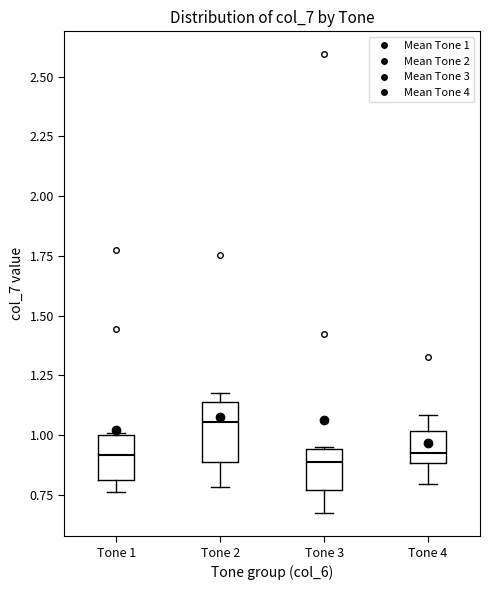

Reading left to right, transcribe this box plot: for each box, give where its median line is, the range the box spans, and where its two whiskers end, as read against the y-axis. The values are not printed on the chart, so give them approximately, as read against the axis.

Tone 1: median 0.90, box 0.80 to 1.00, whiskers 0.75 to 1.00
Tone 2: median 1.05, box 0.90 to 1.15, whiskers 0.80 to 1.20
Tone 3: median 0.90, box 0.75 to 0.95, whiskers 0.65 to 0.95
Tone 4: median 0.90 (just above the box's lower edge), box 0.90 to 1.00, whiskers 0.80 to 1.10